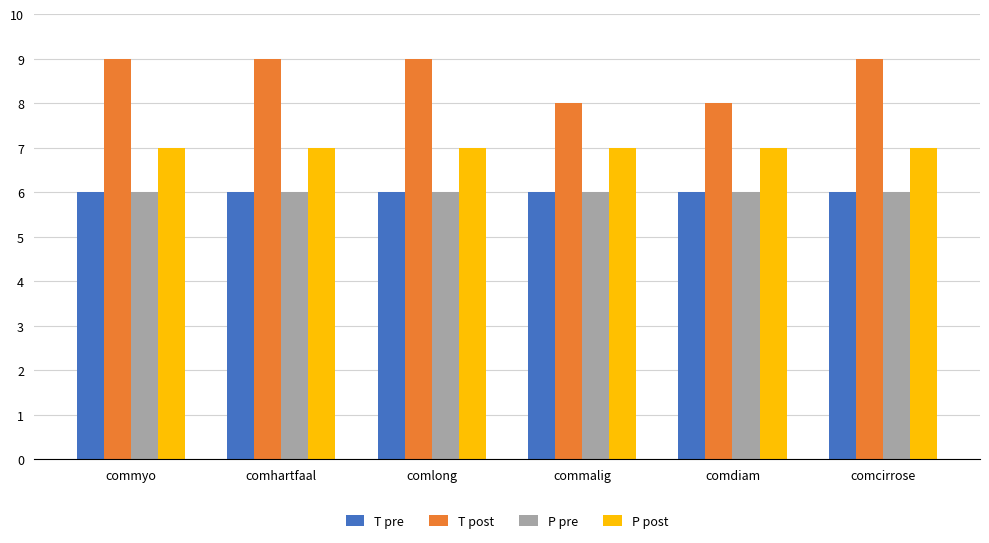

Read the P pre value at comdiam.

6